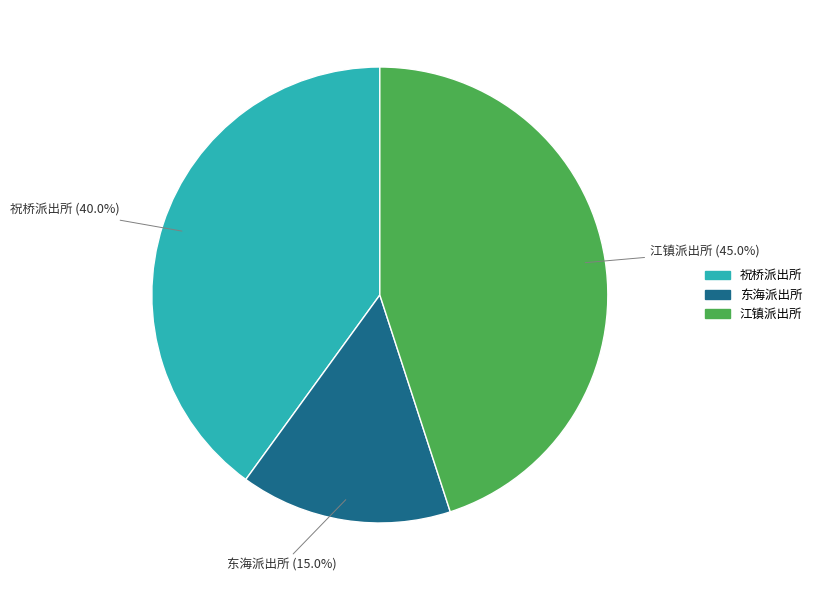

Does 江镇派出所 account for over 50% of the chart?

No